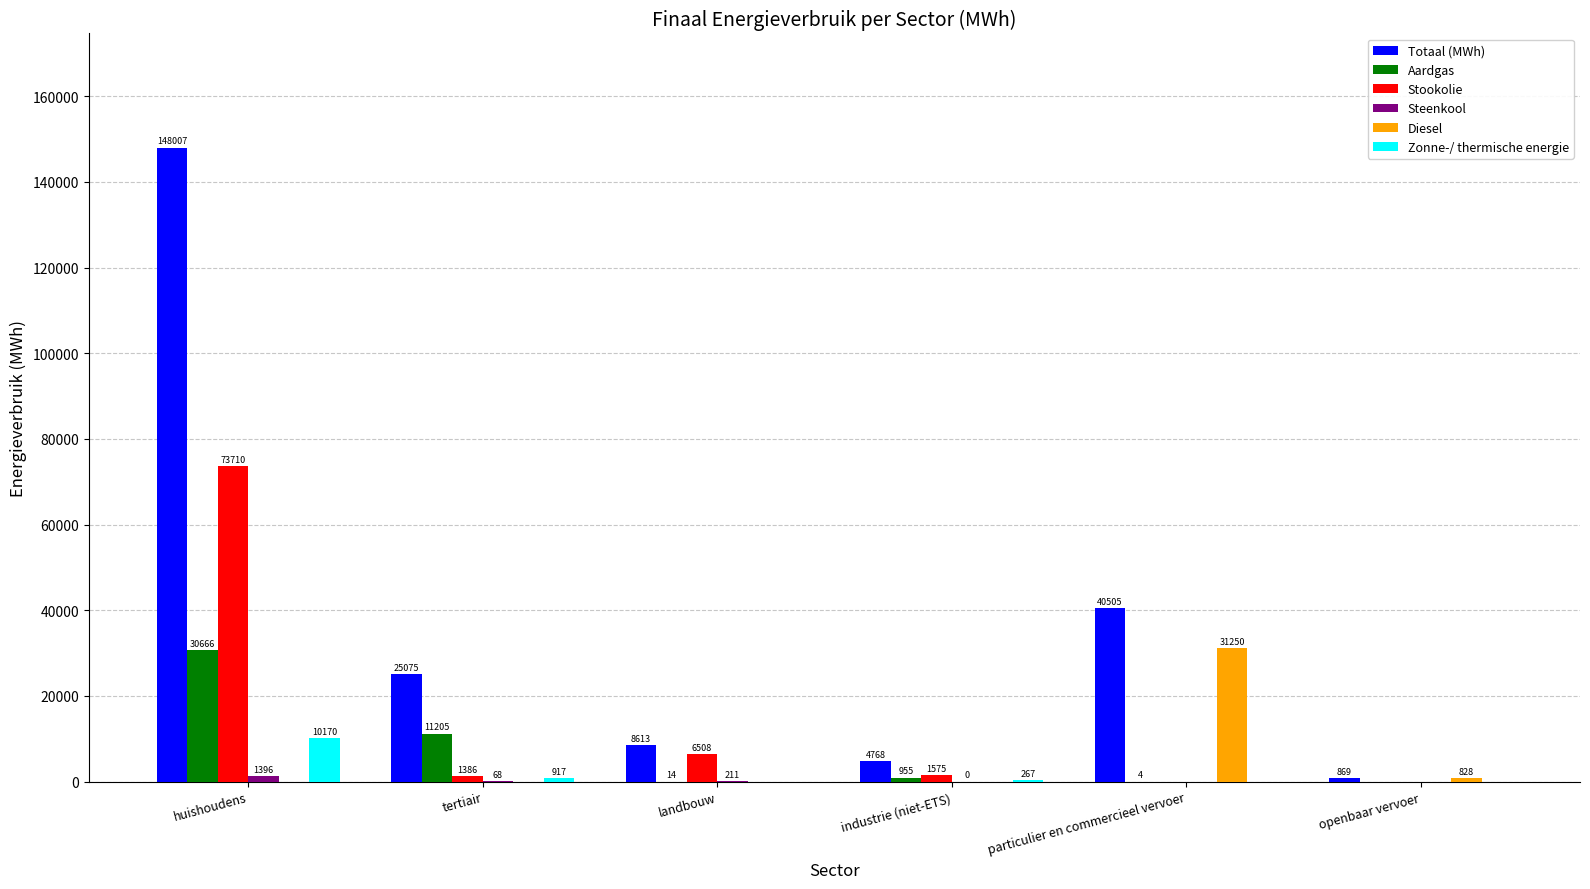

Which series has the largest total across all categories?

Totaal (MWh)